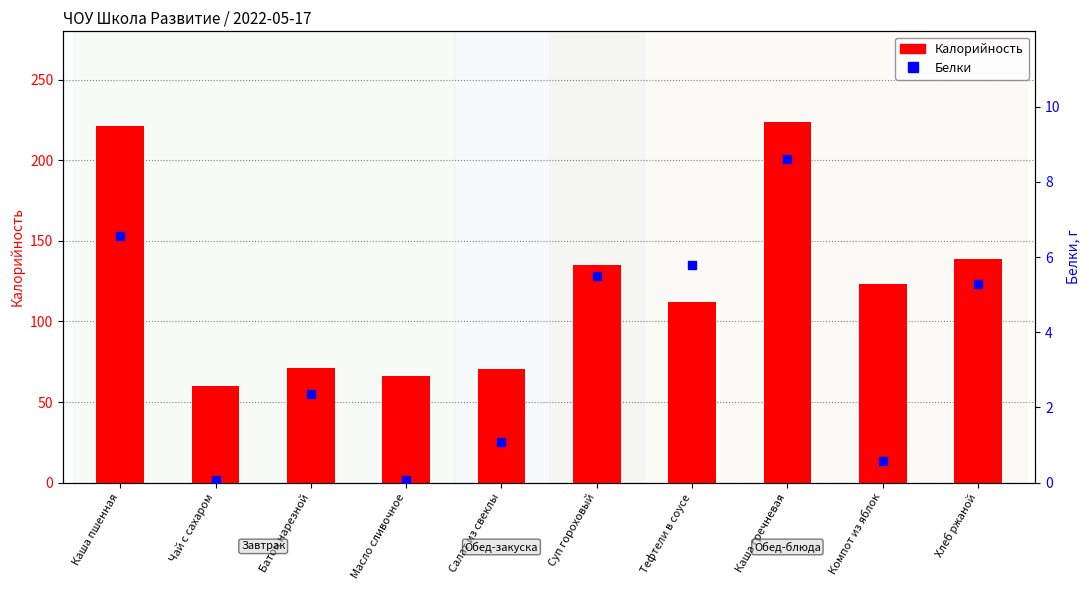

At which category is the sum across all series the highest?

Каша гречневая